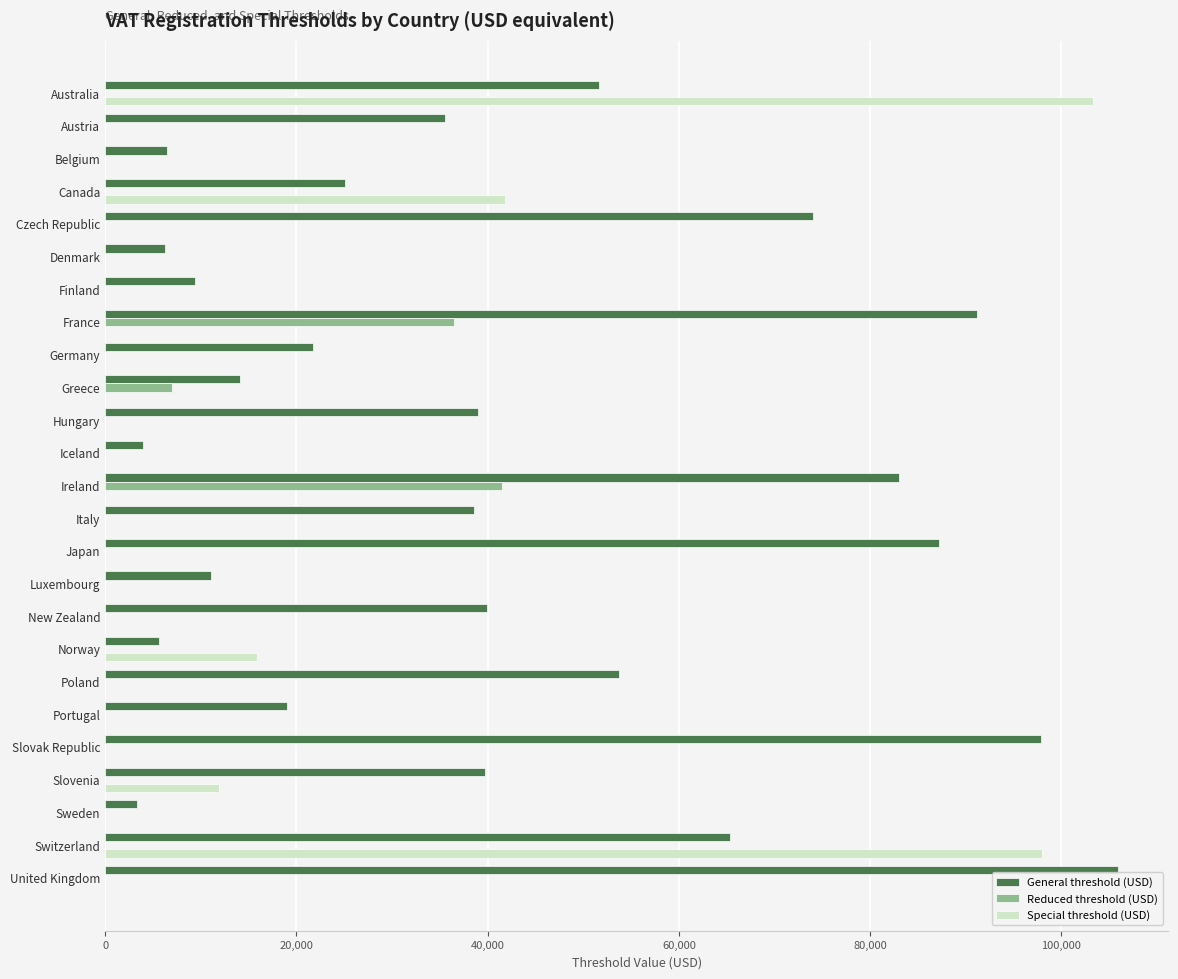

The value of Reduced threshold (USD) at Germany is -23668.8. True or false?

False